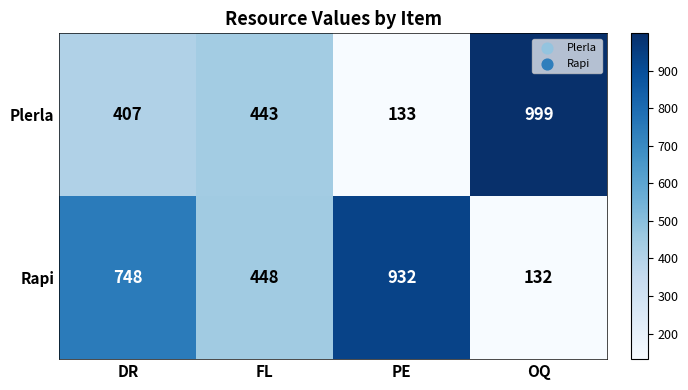

What value does the Rapi series have at DR?

748